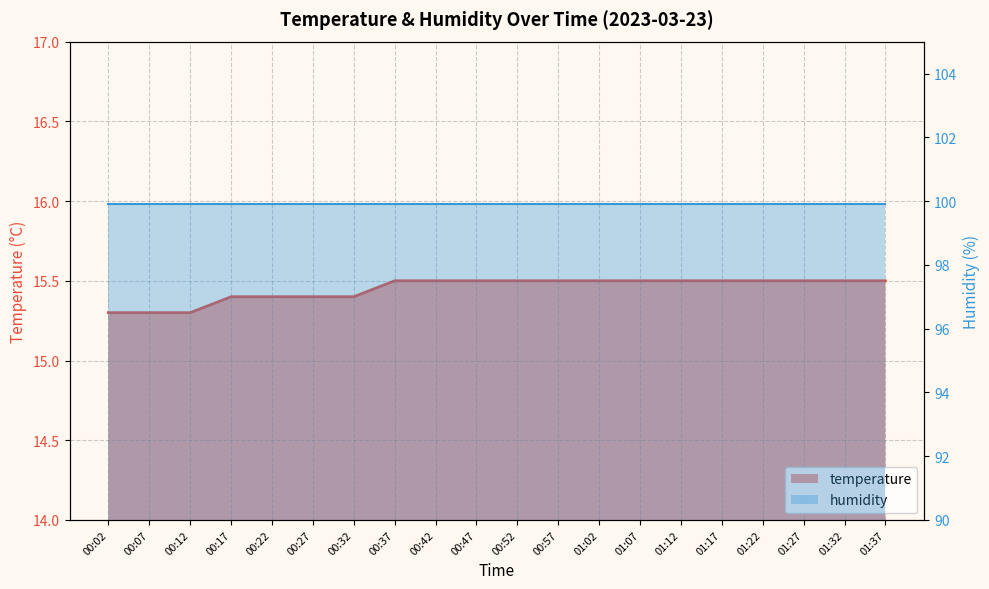

At which category does the chart reach its minimum across all series?

00:02